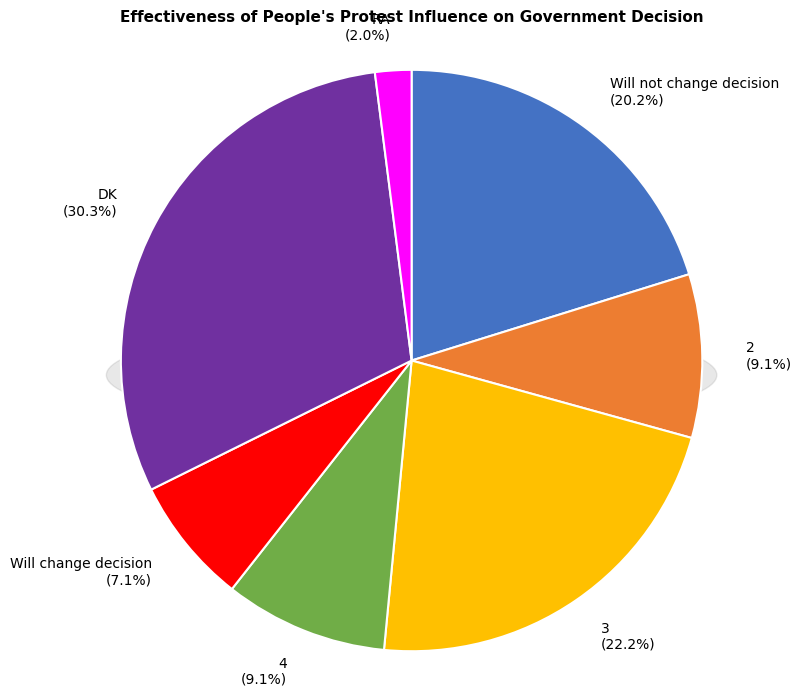

Which category has the biggest portion of the pie?

DK